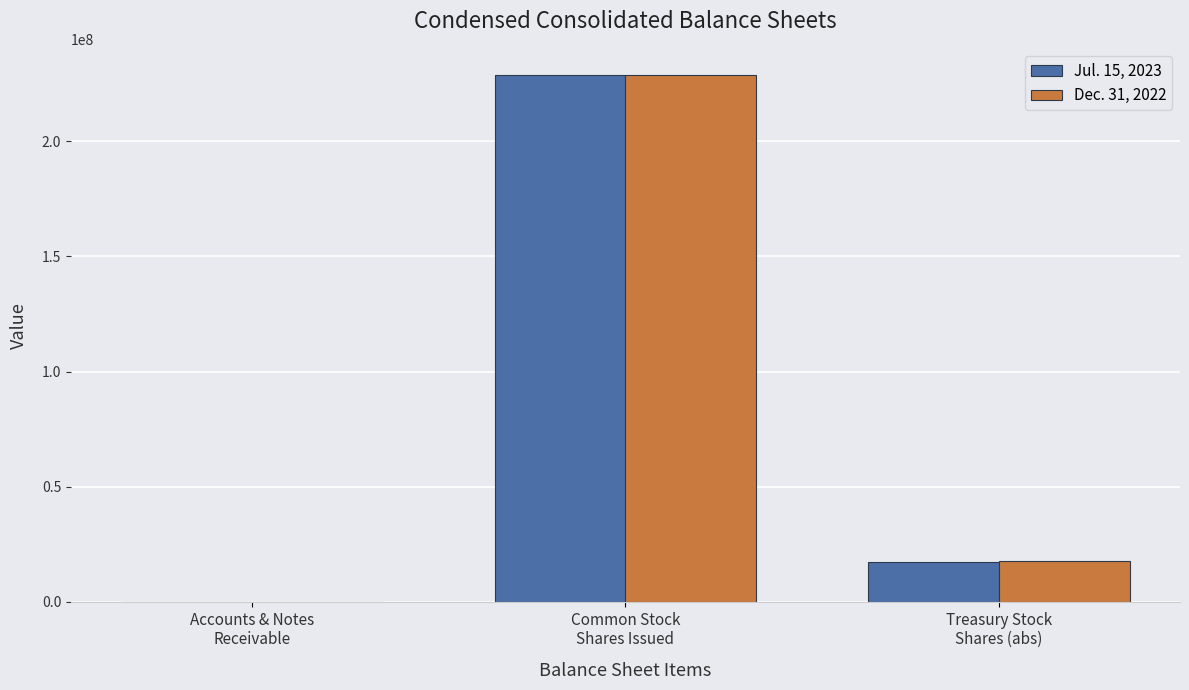

At which category is the sum across all series the highest?

Common Stock
Shares Issued